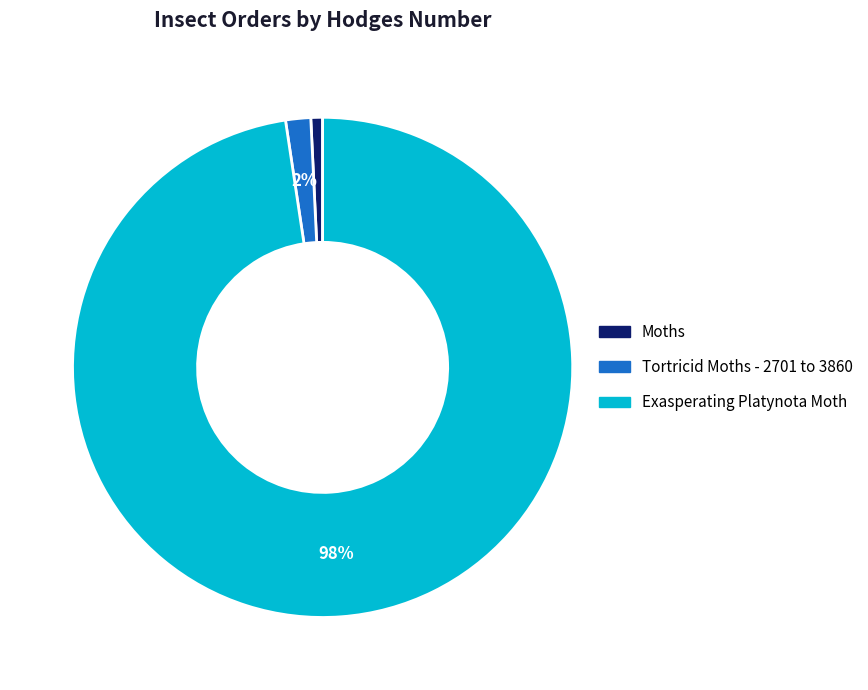

Rank the categories by value from lowest to highest.

Moths, Tortricid Moths - 2701 to 3860, Exasperating Platynota Moth